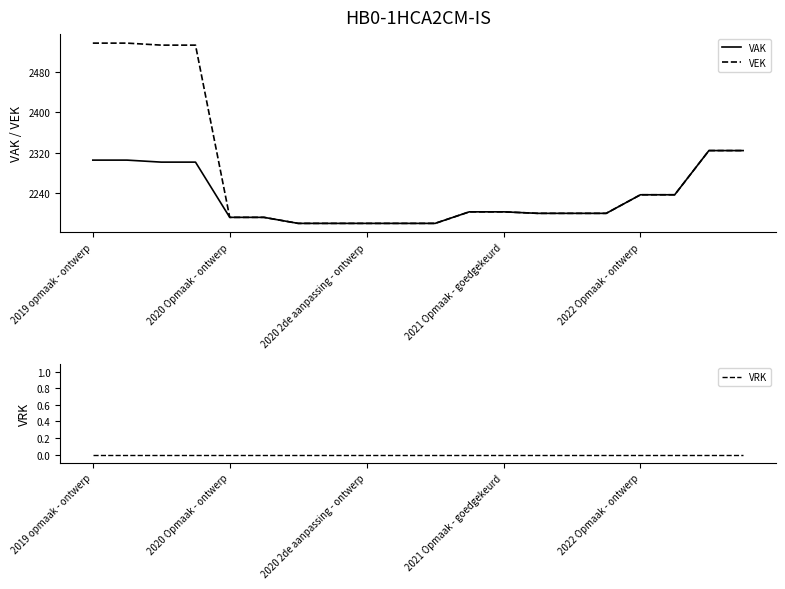

Which series has the largest range (max minus min)?

VEK